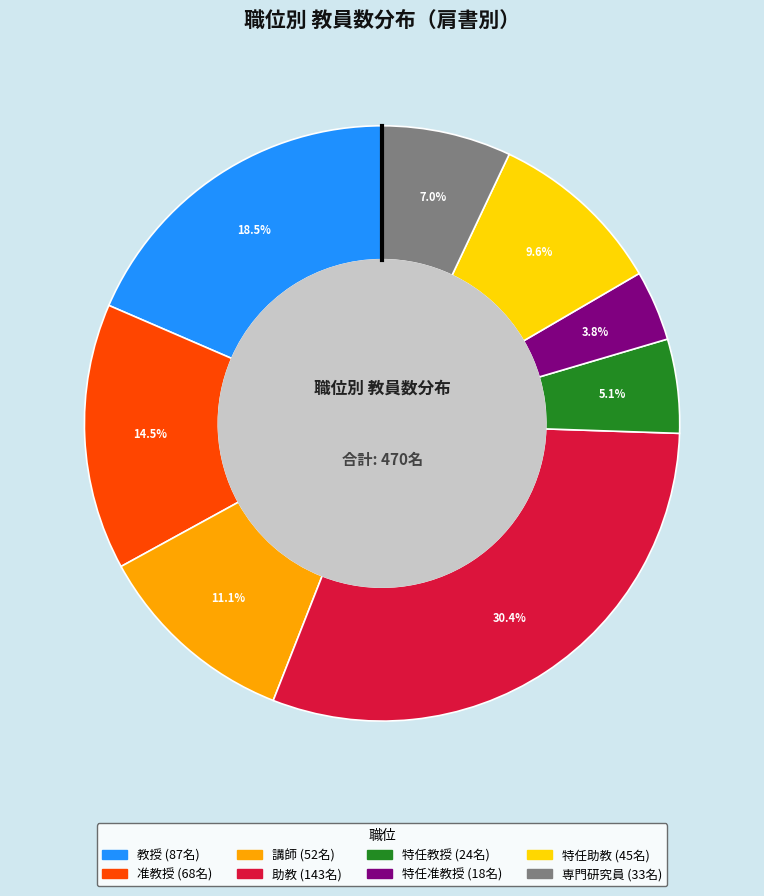

Is there a majority slice in this chart?

No